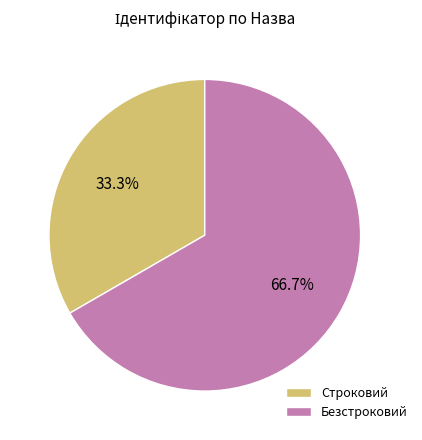

The Строковий slice represents 33% of the pie. True or false?

True